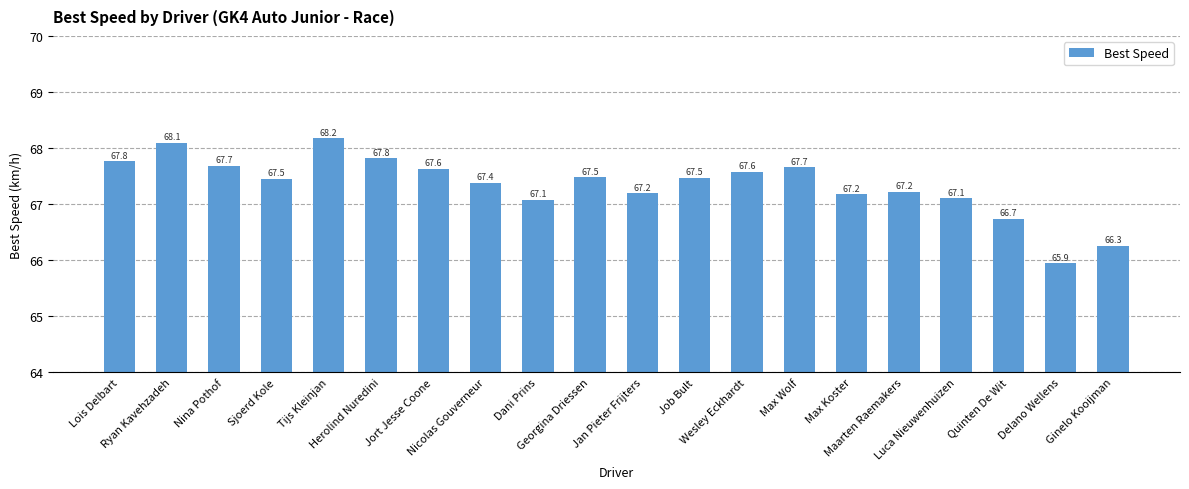

What is the label of the 8th bar from the right?

Wesley Eckhardt